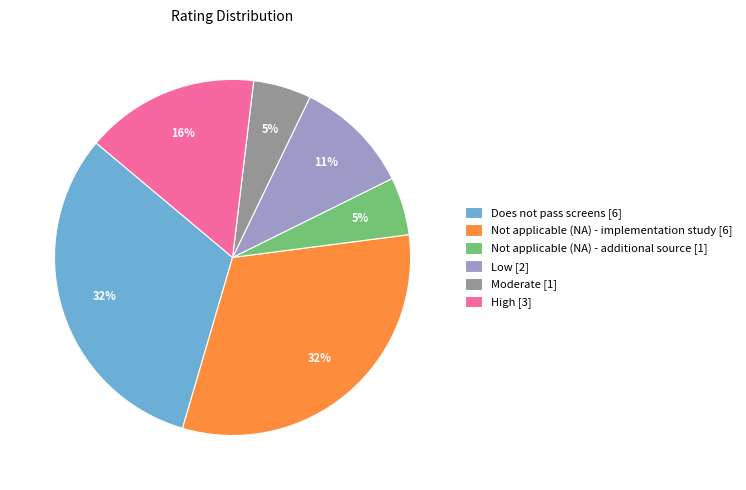

Is the sum of Does not pass screens [6] and Not applicable (NA) - implementation study [6] greater than half?

Yes